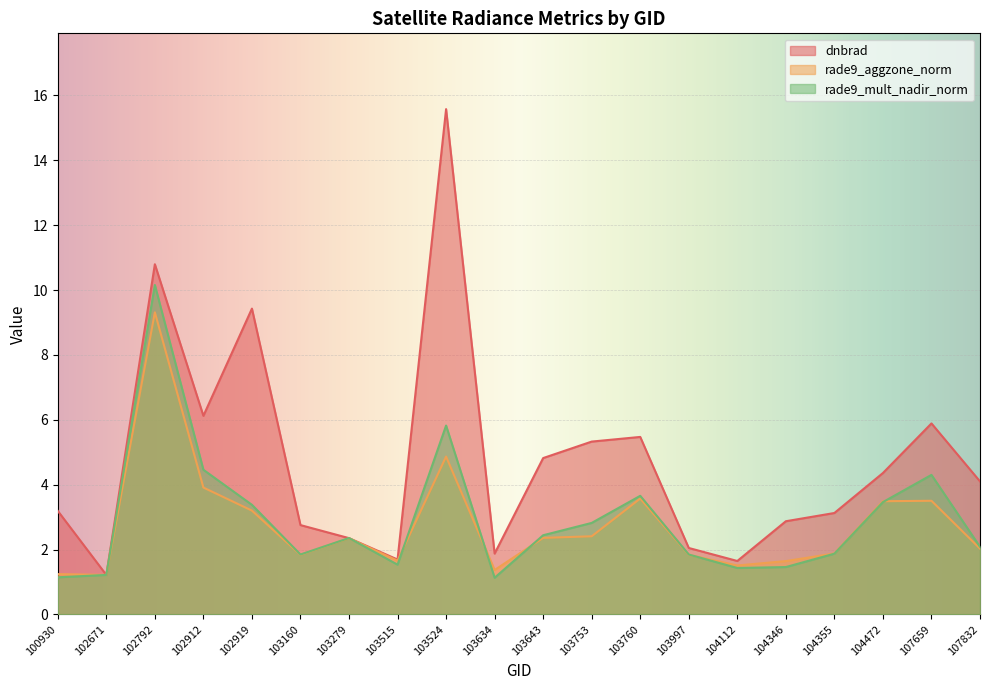

What is the difference between the maximum and minimum values in the rade9_mult_nadir_norm series?

9.0